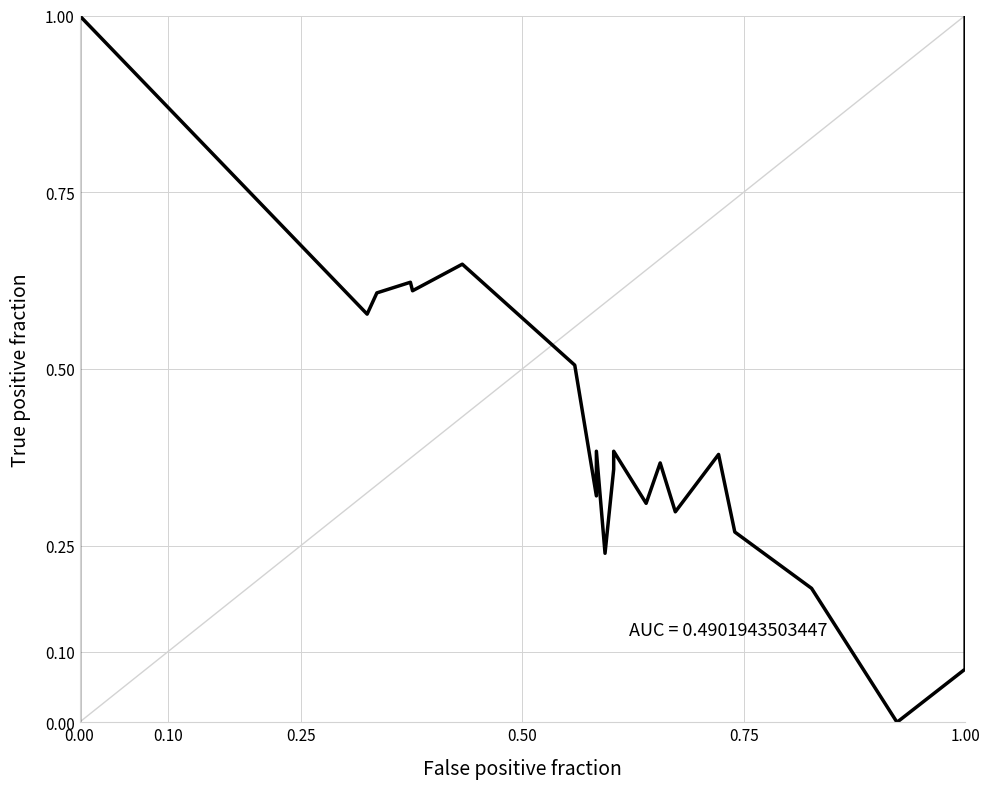

What is the maximum value shown in the chart?

1.0